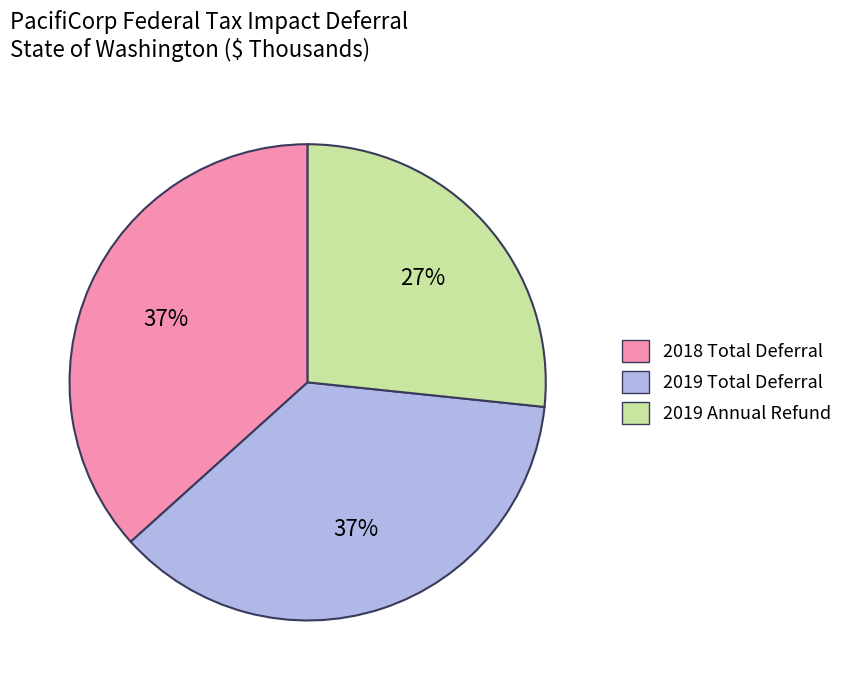

What is the ratio of the value at 2019 Annual Refund to the value at 2019 Total Deferral?

0.7